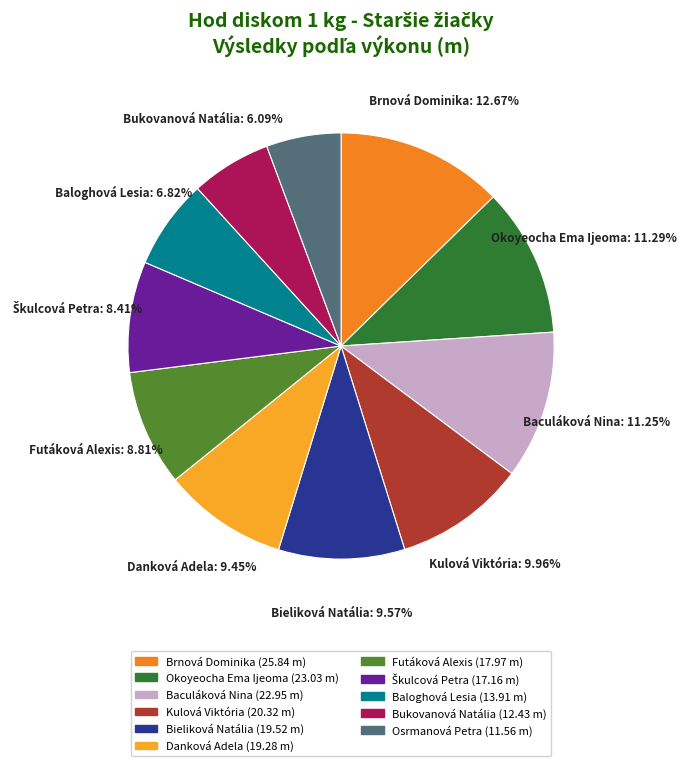

What is the ratio of the value at Danková Adela to the value at Bukovanová Natália?

1.6